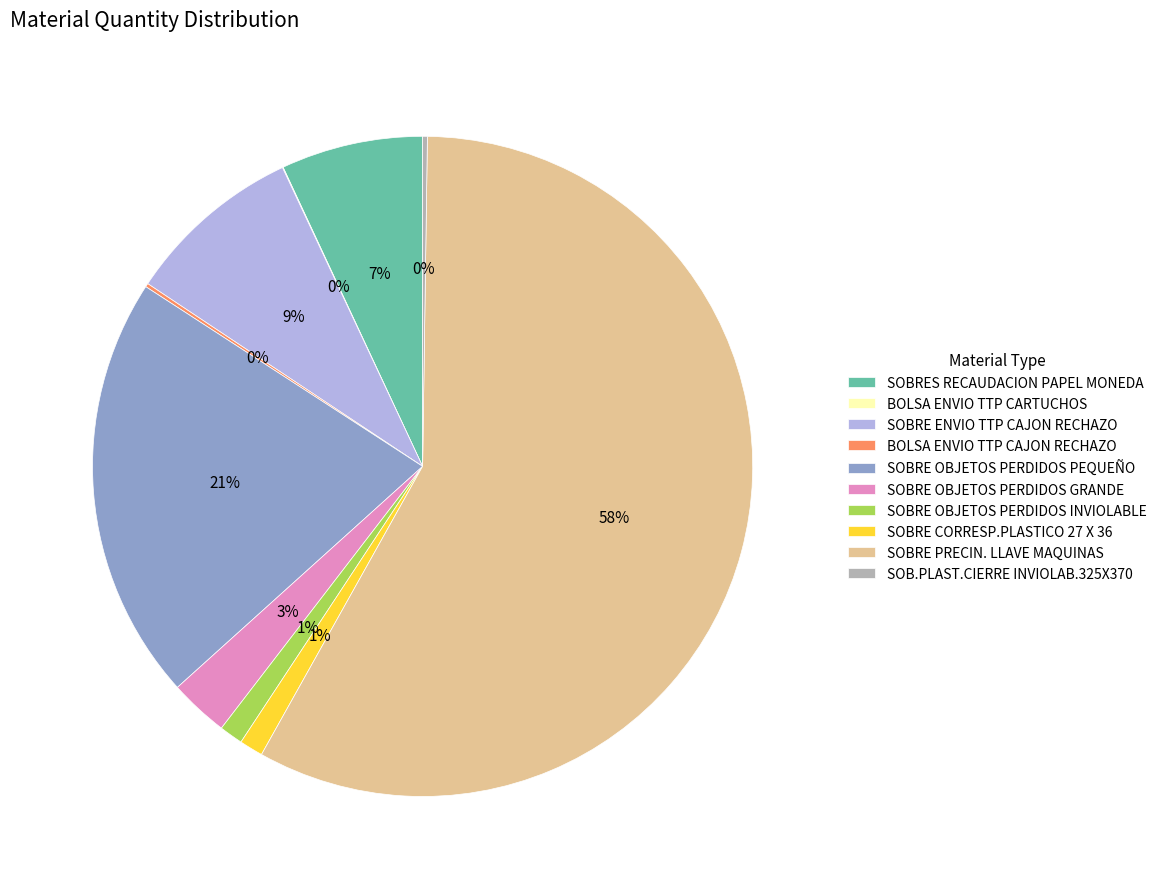

To the nearest percent, what percentage of the pie is SOBRE PRECIN. LLAVE MAQUINAS?

58%